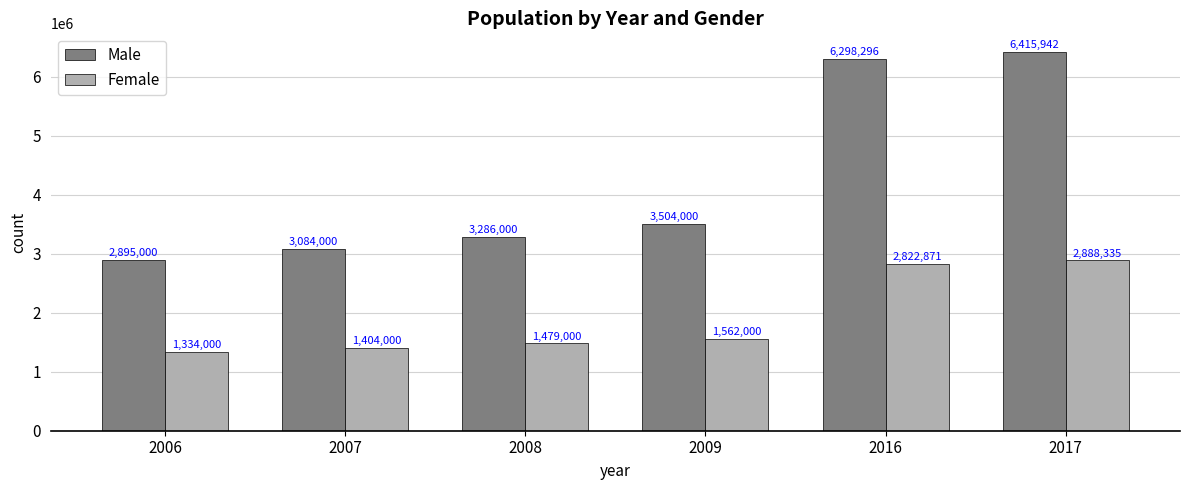

The value of Male at 2007 is 5509893. True or false?

False